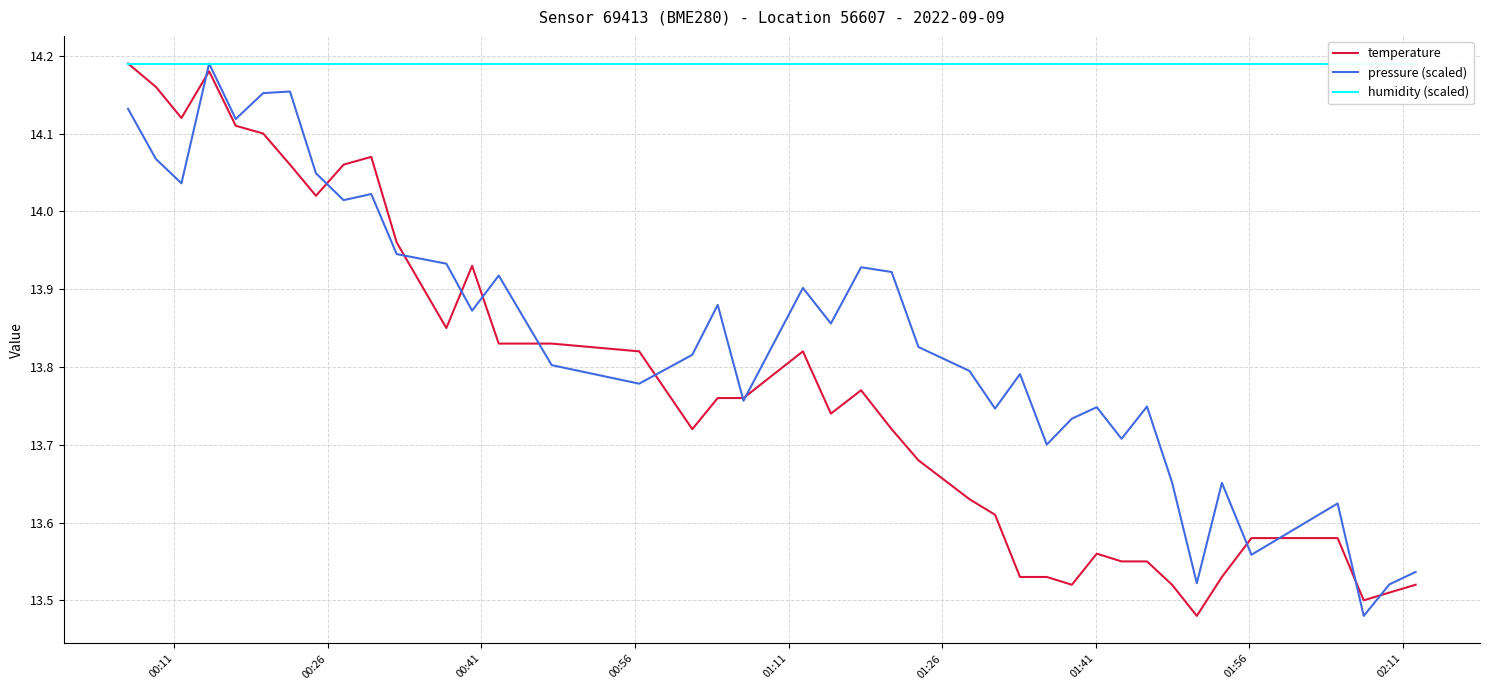

Rank the series by their average value, from highest to lowest.

humidity (scaled), pressure (scaled), temperature